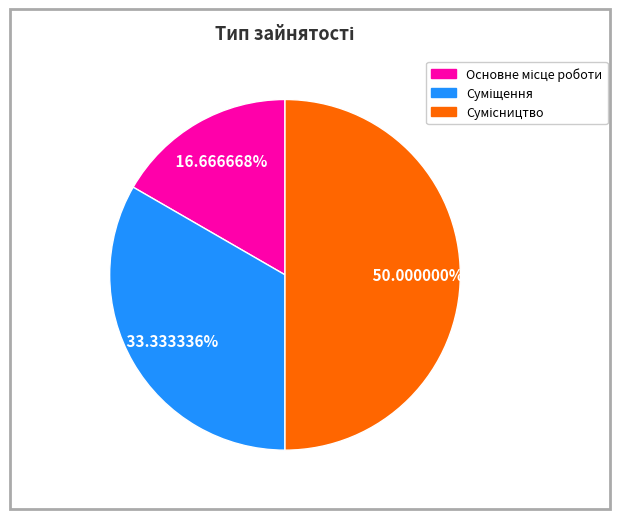

Count the number of slices in the pie.

3